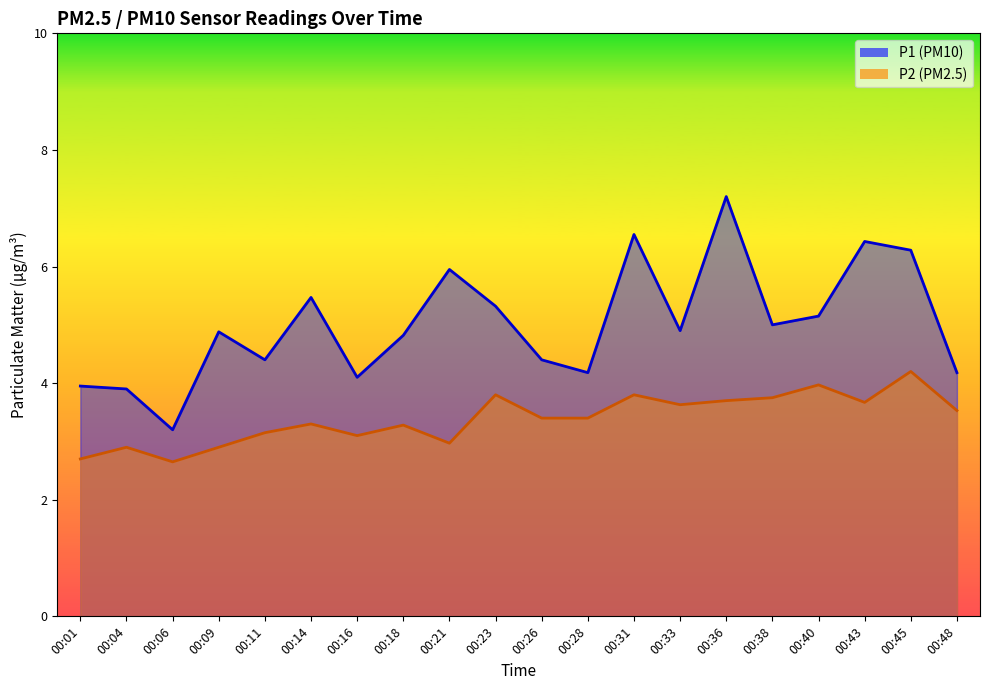

How many interior local valleys does the P1 series have?

6